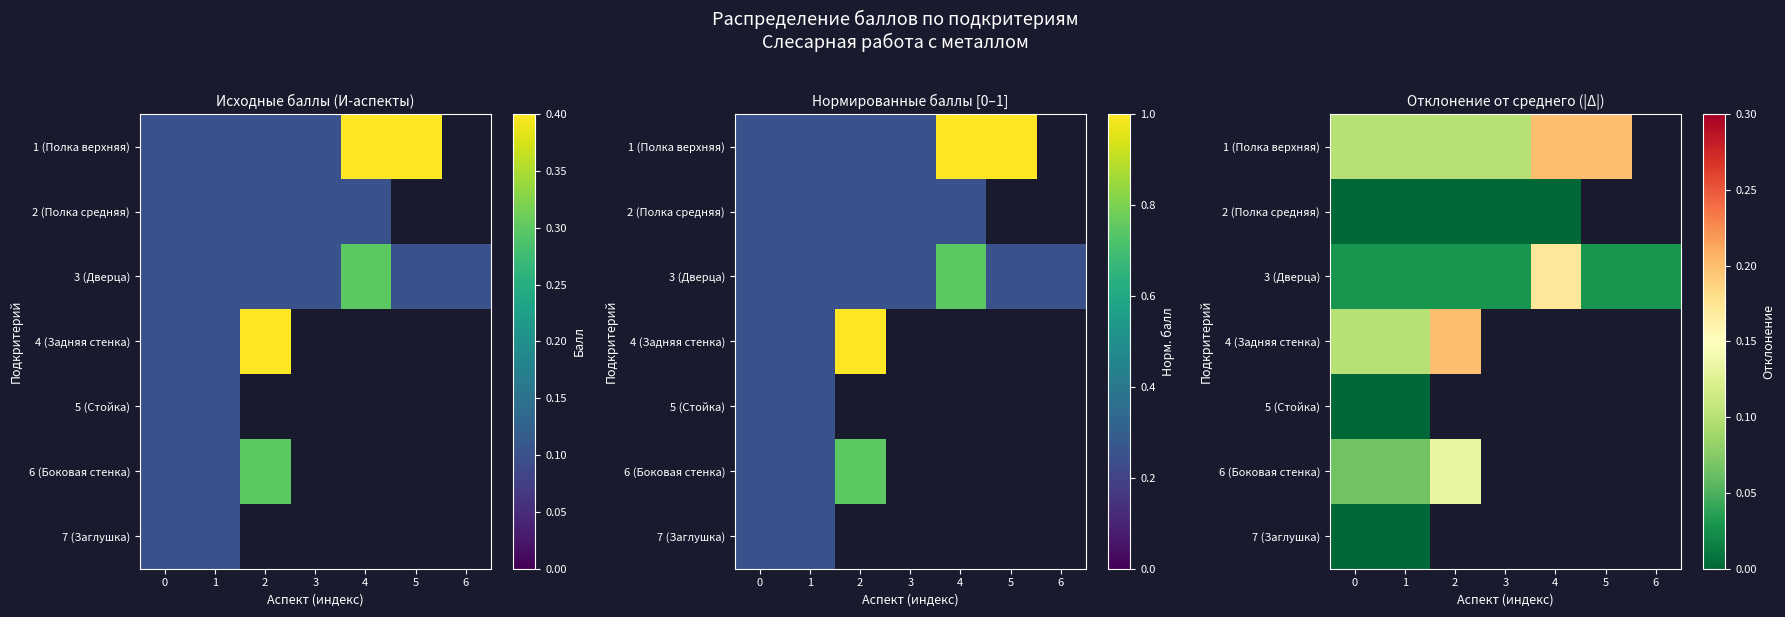

The value of 3 (Дверца) at 0 is 0.0. True or false?

False